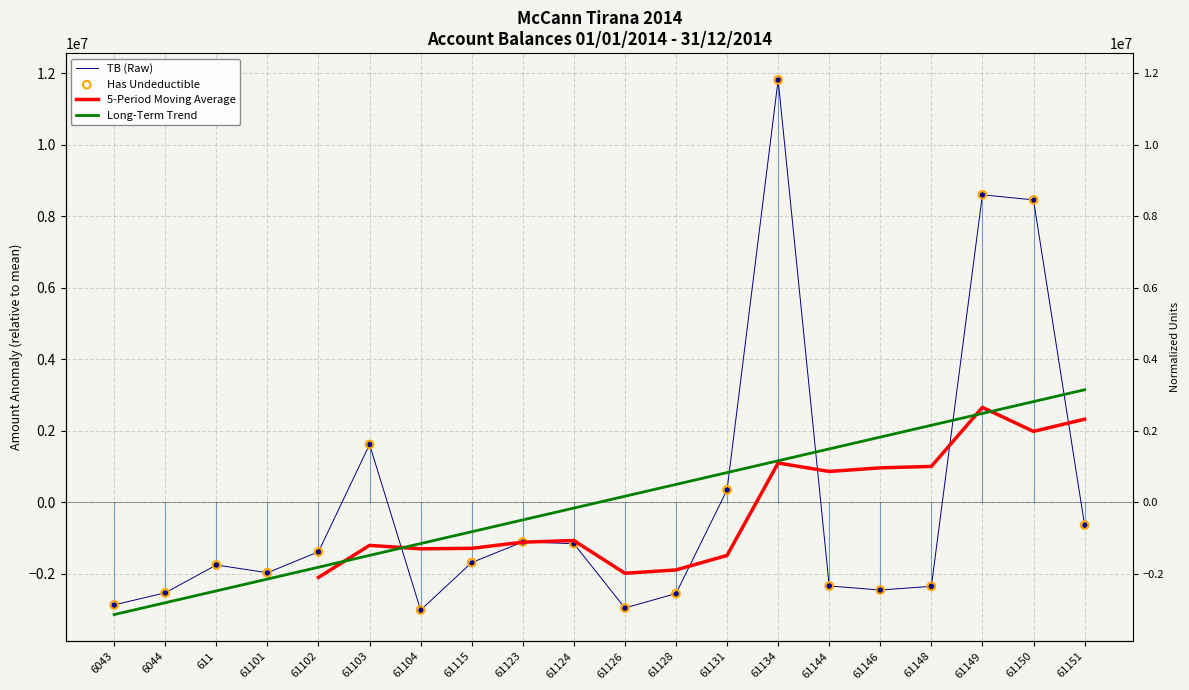

Is the value of Long-Term Trend at 61115 greater than the value of 5-Period Moving Average at 611?

No